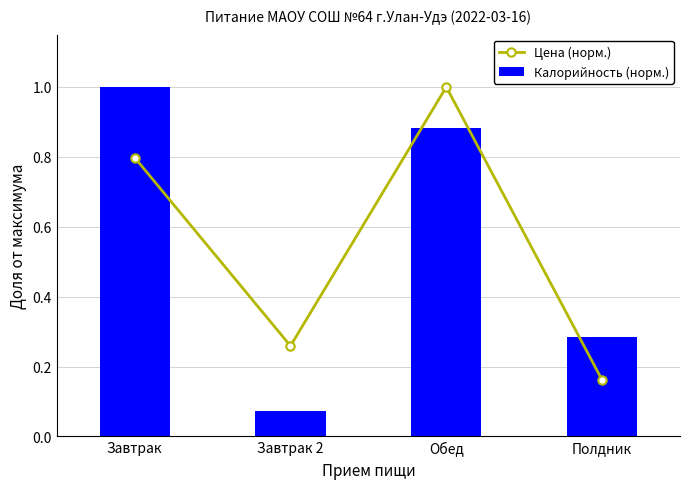

What is the value of the Цена (норм.) bar at the 1st from the left?

0.8